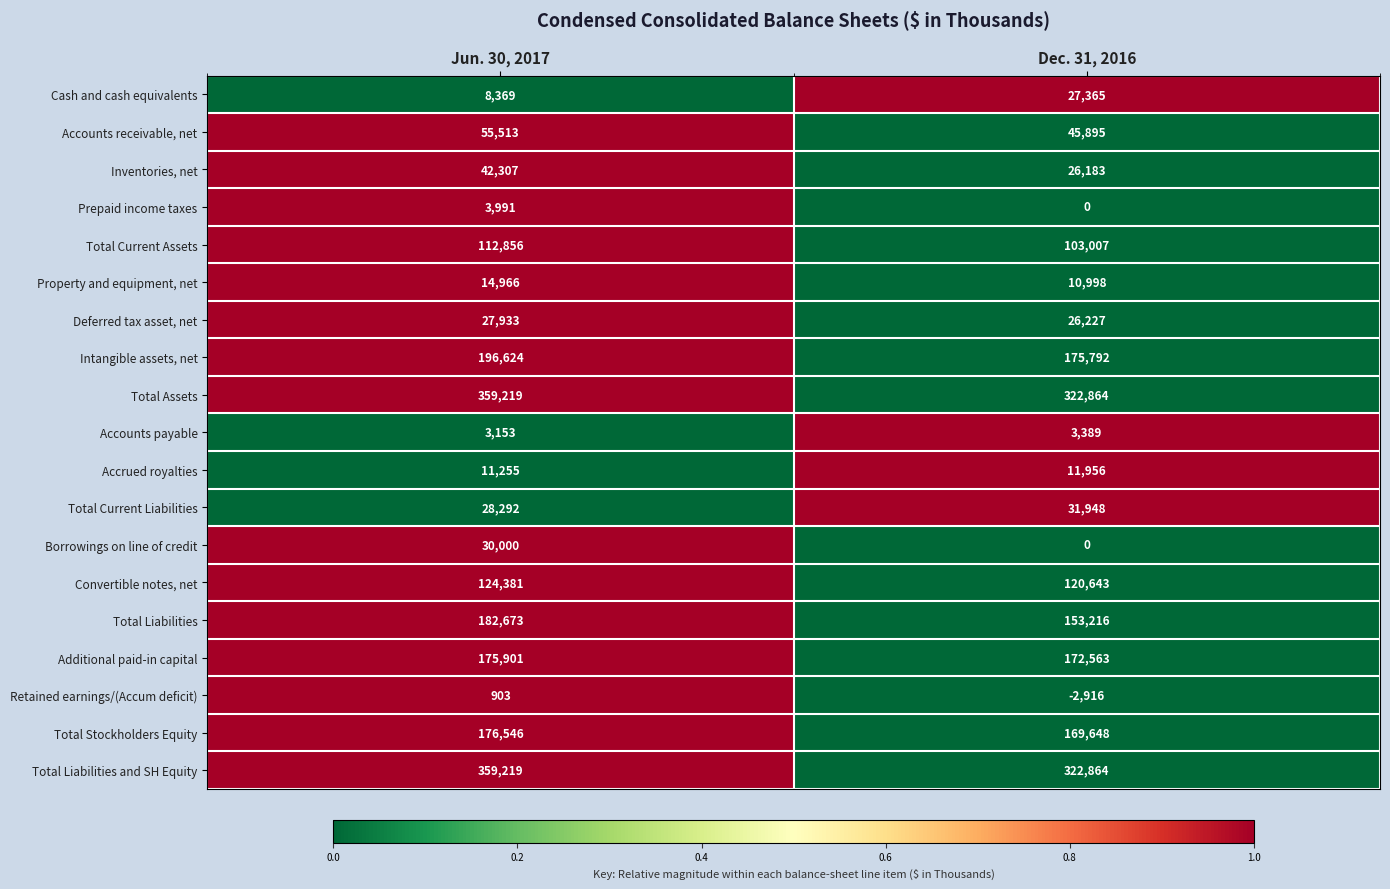

What is the greatest value displayed?

359219